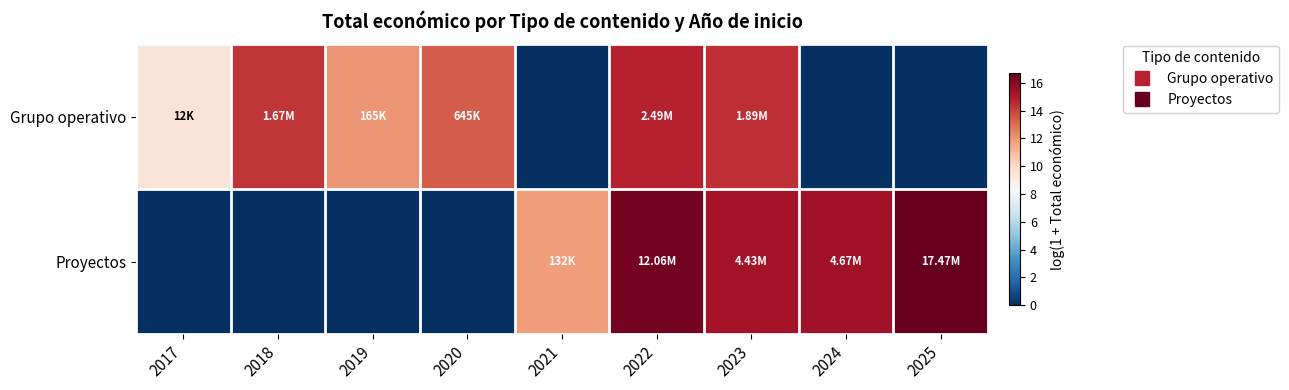

Rank the series at 2024 from highest to lowest value.

Proyectos, Grupo operativo